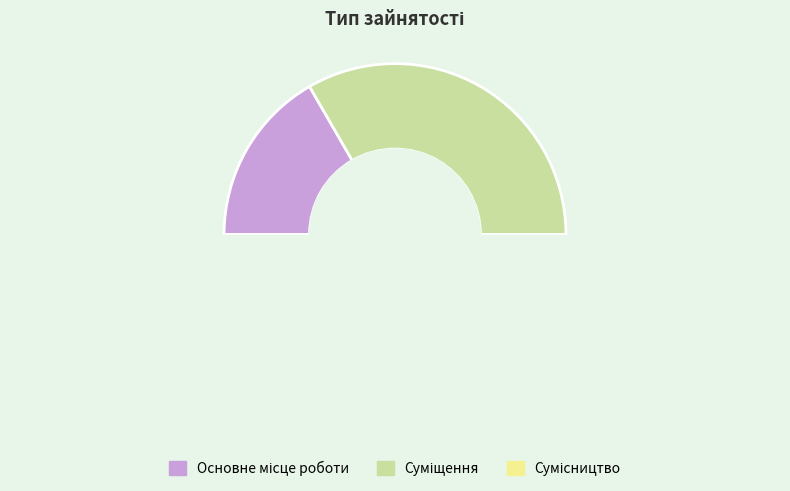

The Суміщення slice represents 21% of the pie. True or false?

False